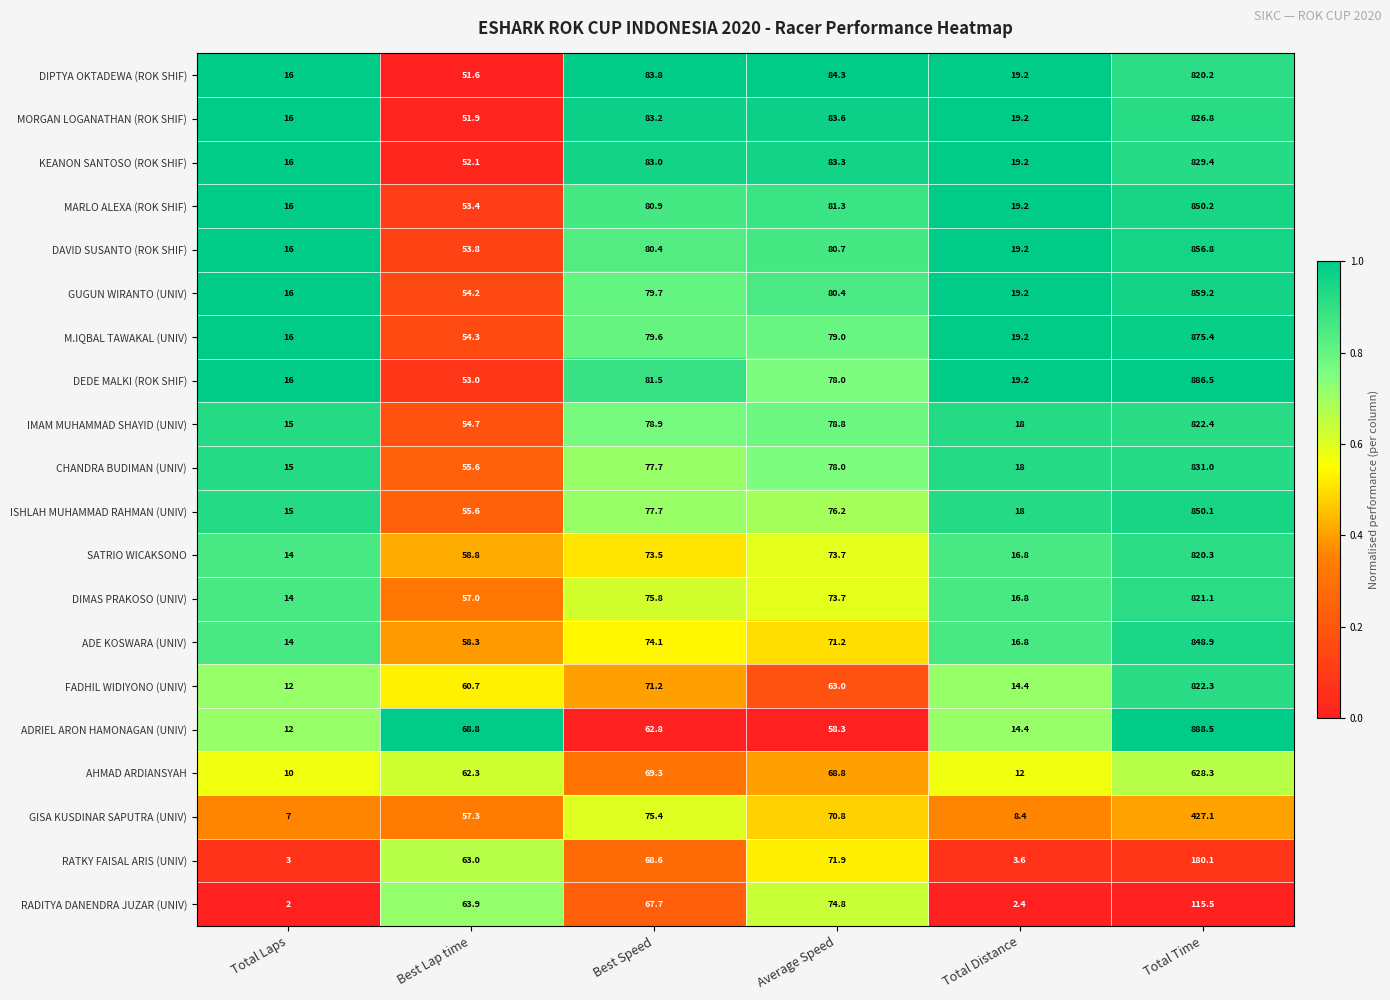

How many distinct data groups are displayed?

20